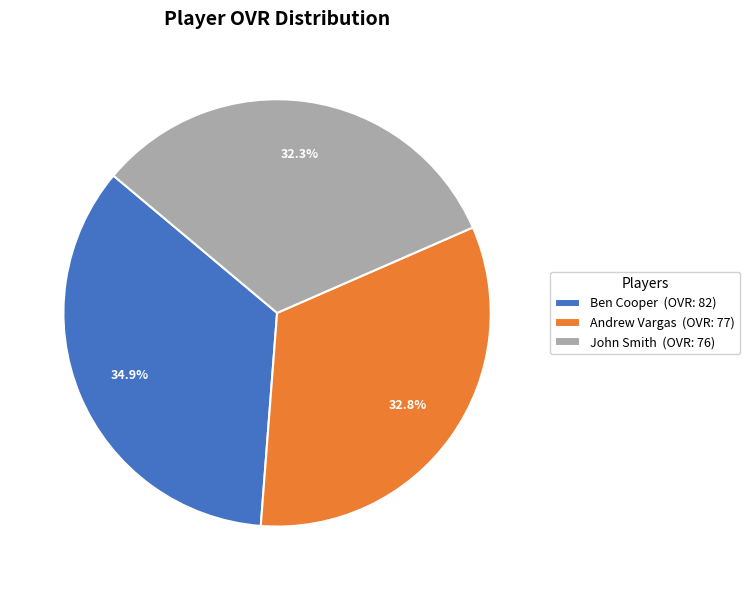

To the nearest percent, what percentage of the pie is Andrew Vargas?

33%